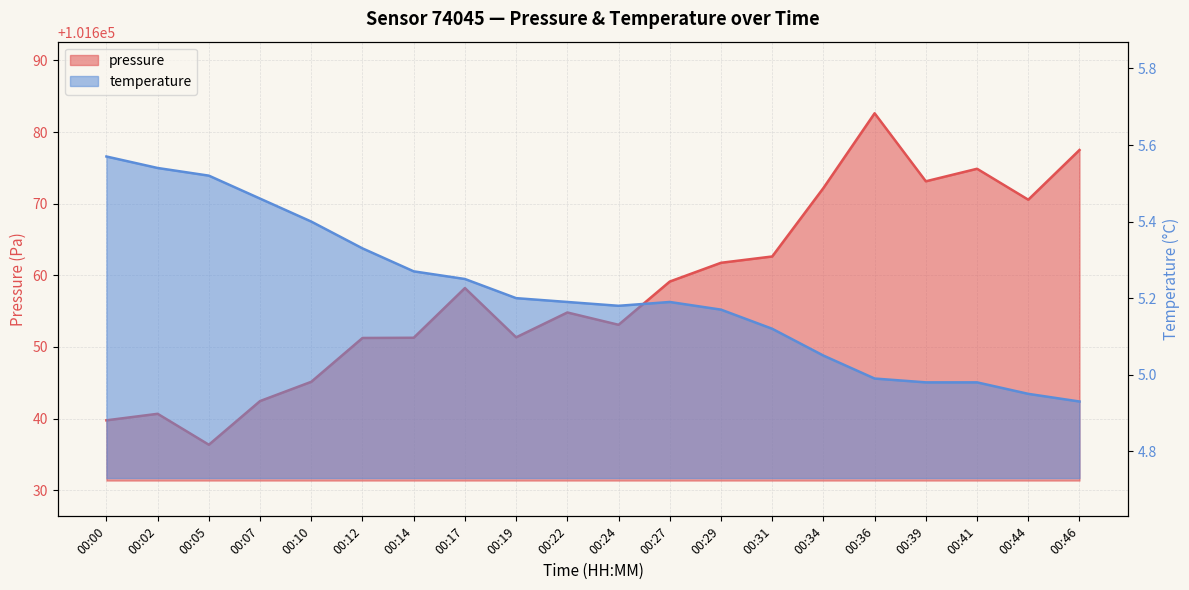

How many lines are shown in the chart?

2